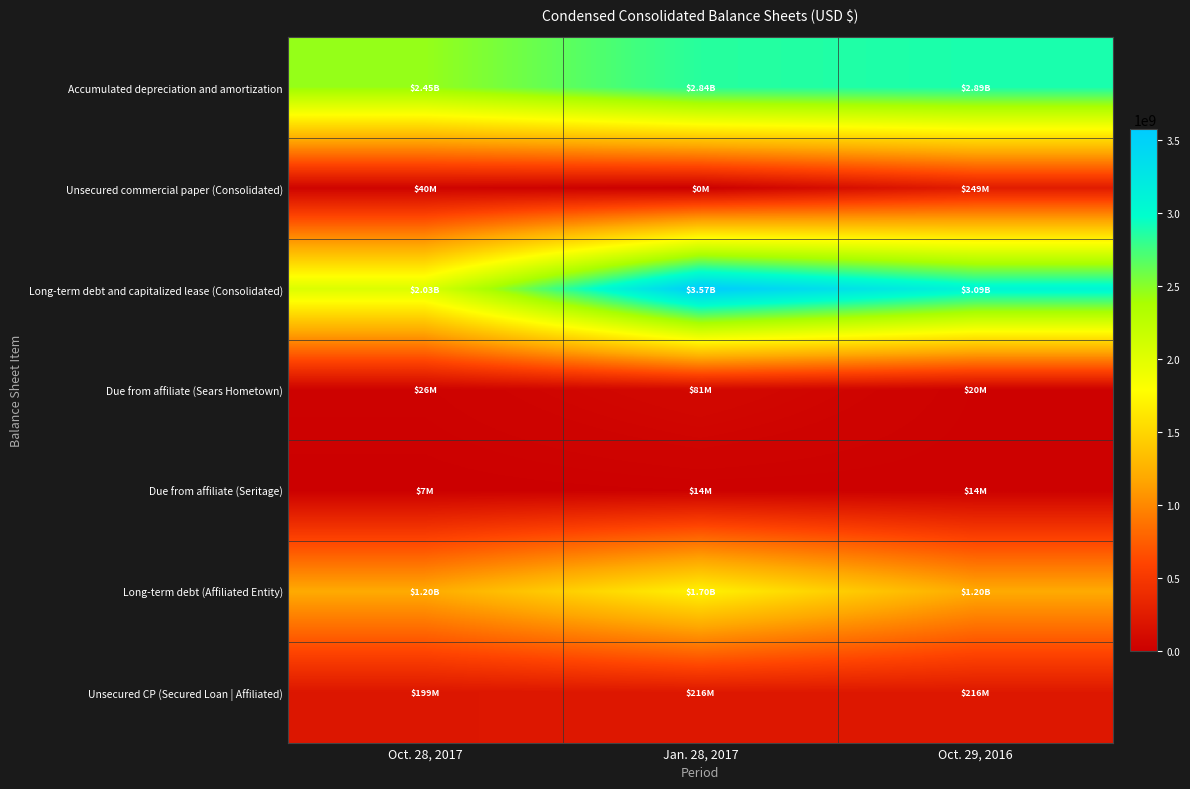

Reading left to right, list all the values displayed in this chart.

Accumulated depreciation and amortization: Oct. 28, 2017=2451000000	Jan. 28, 2017=2841000000	Oct. 29, 2016=2886000000
Unsecured commercial paper (Consolidated): Oct. 28, 2017=40000000	Jan. 28, 2017=0	Oct. 29, 2016=249000000
Long-term debt and capitalized lease (Consolidated): Oct. 28, 2017=2032000000	Jan. 28, 2017=3573000000	Oct. 29, 2016=3087000000
Due from affiliate (Sears Hometown): Oct. 28, 2017=26000000	Jan. 28, 2017=81000000	Oct. 29, 2016=20000000
Due from affiliate (Seritage): Oct. 28, 2017=7000000	Jan. 28, 2017=14000000	Oct. 29, 2016=14000000
Long-term debt (Affiliated Entity): Oct. 28, 2017=1200000000	Jan. 28, 2017=1700000000	Oct. 29, 2016=1200000000
Unsecured CP (Secured Loan | Affiliated): Oct. 28, 2017=199000000	Jan. 28, 2017=216000000	Oct. 29, 2016=216000000